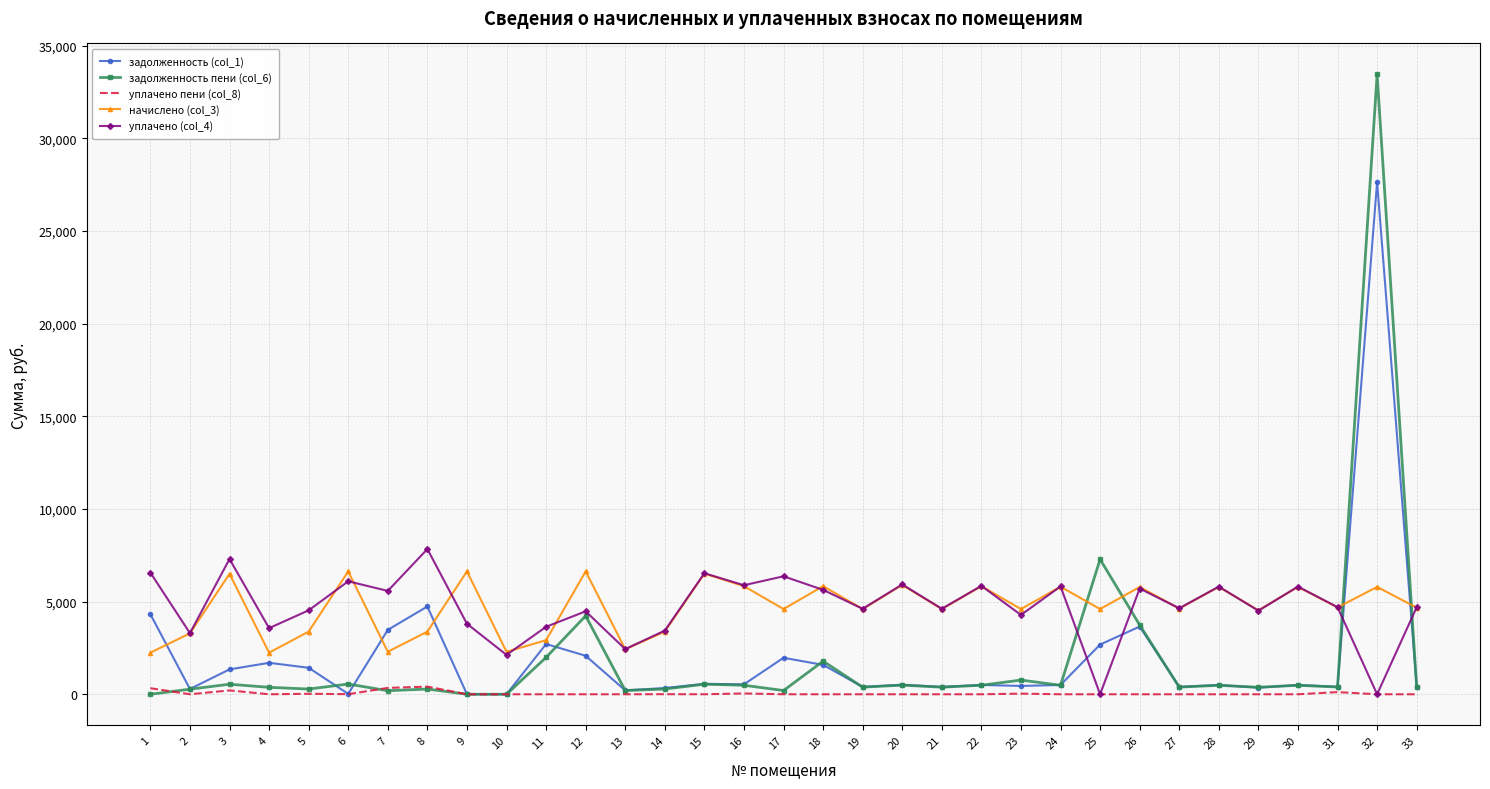

List the series in order of their peak value, highest first.

задолженность пени (col_6), задолженность (col_1), уплачено (col_4), начислено (col_3), уплачено пени (col_8)